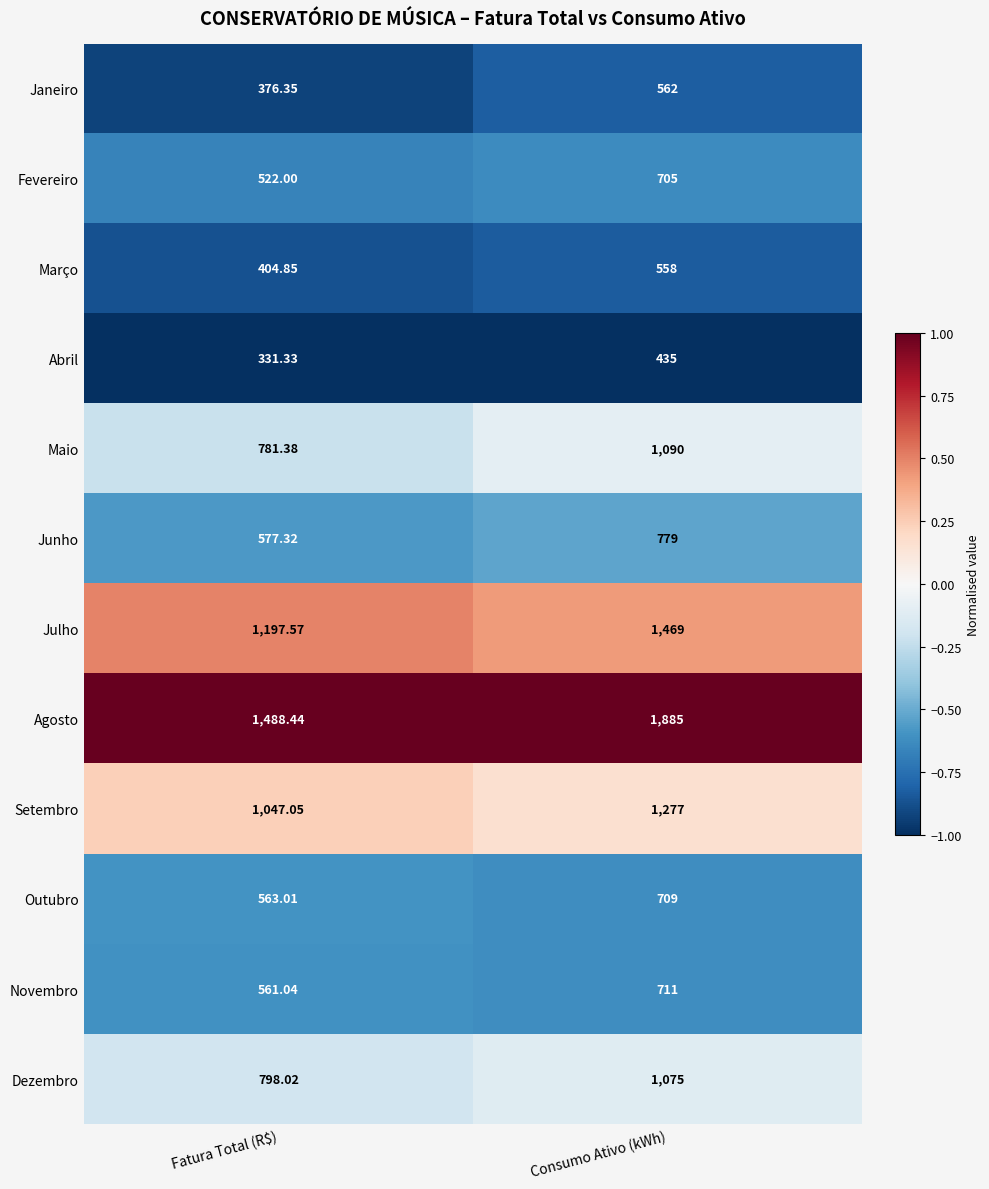

At which label is Novembro closest to 636?

Fatura Total (R$)